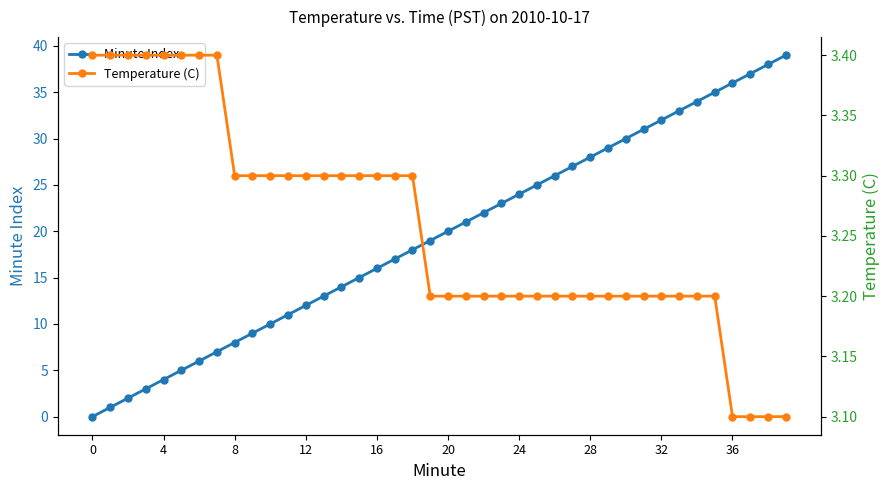

Is it true that Minute Index equals 24 at 24?

True